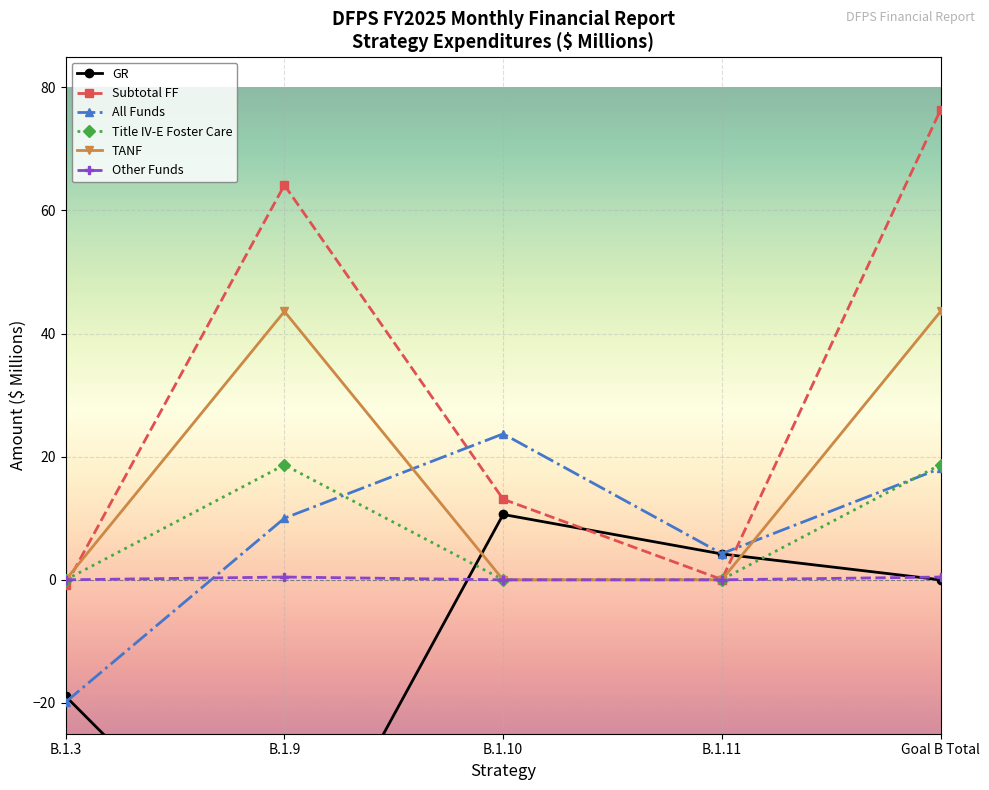

Which category has the highest value across all series?

Goal B Total